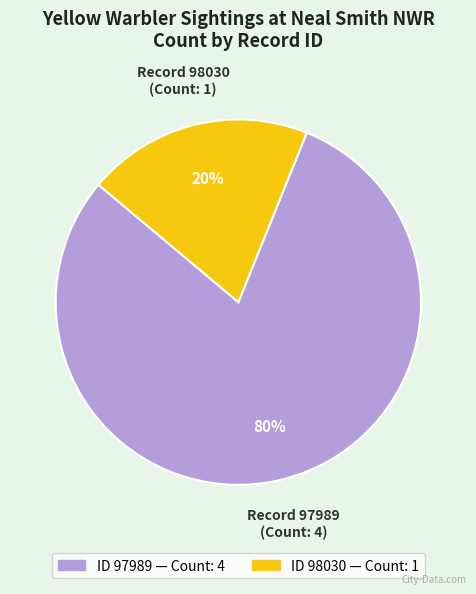

To the nearest percent, what is the average slice percentage?

50%